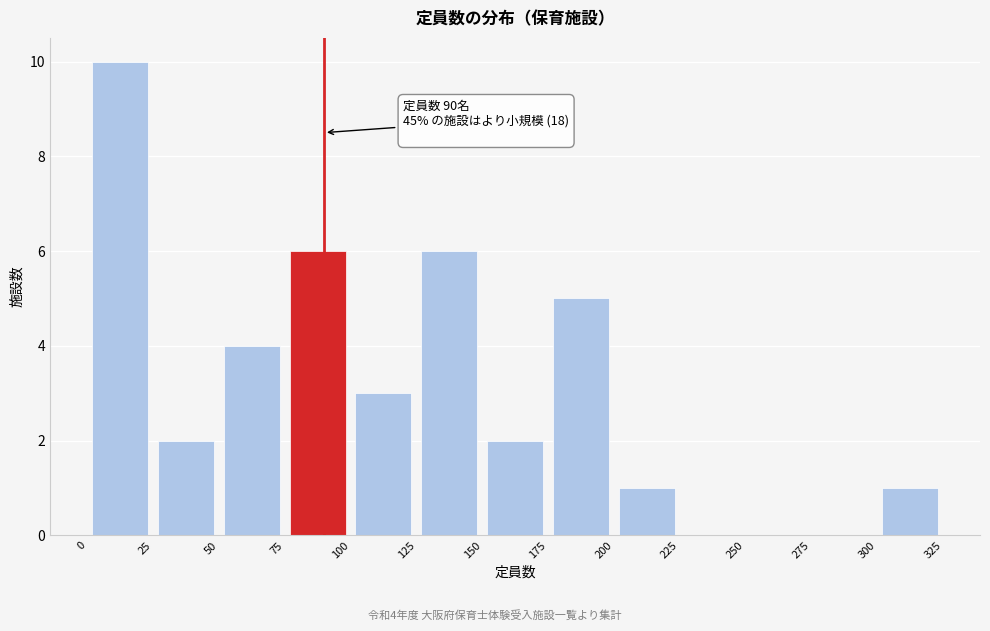

Which range on the x-axis has the tallest bar?

0 to 25